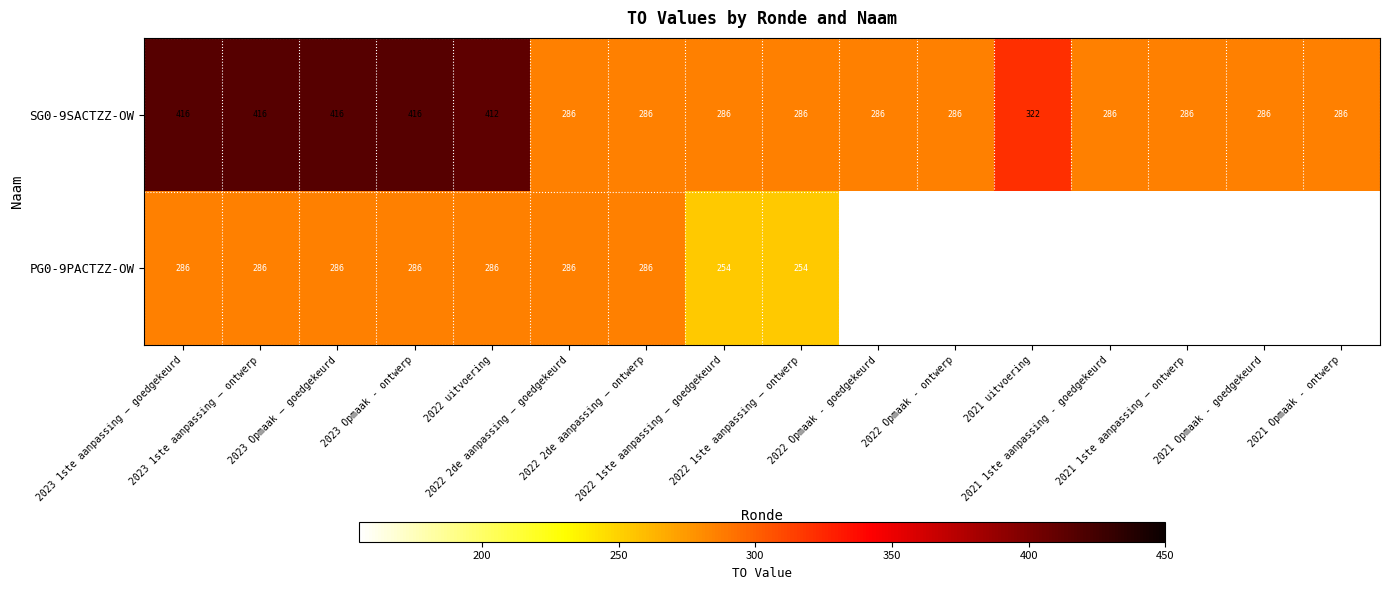

What is the minimum value for SG0-9SACTZZ-OW?

286